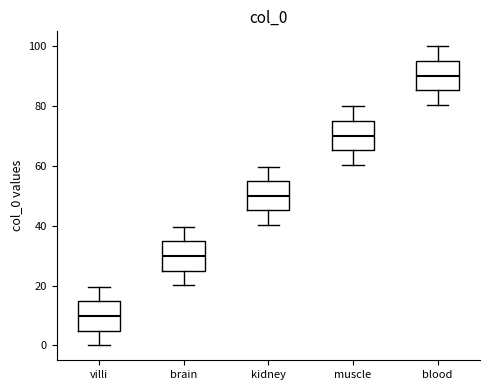

Which box's median line is the highest?

blood